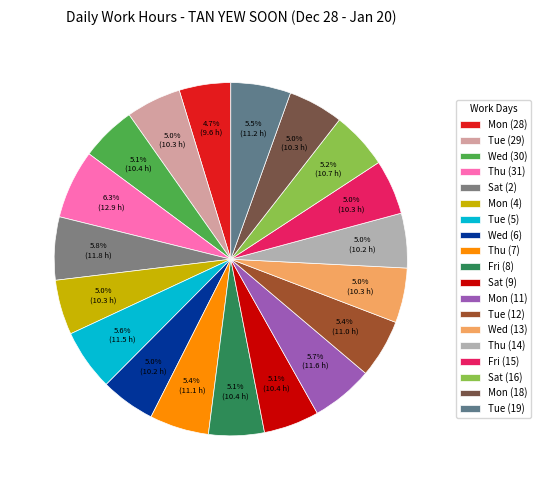

How many segments does this pie chart have?

19